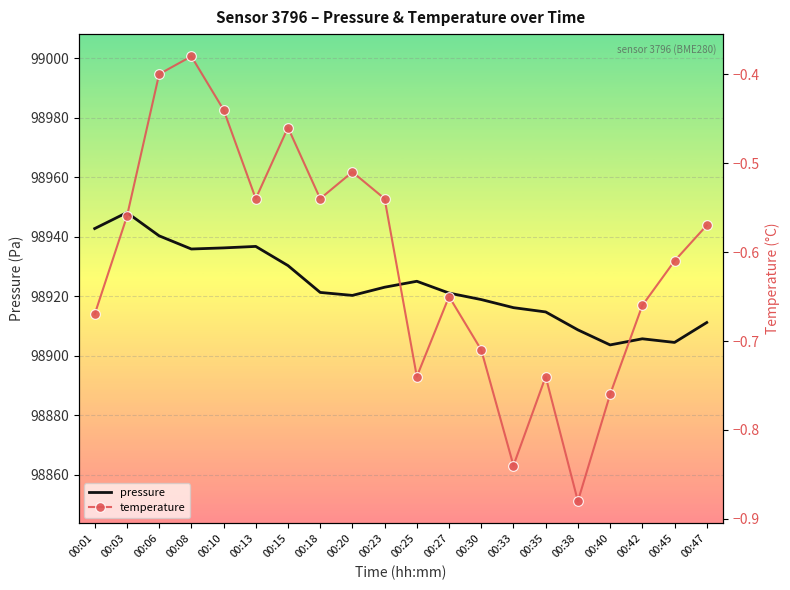

Which label corresponds to the smallest value in the chart?

00:38